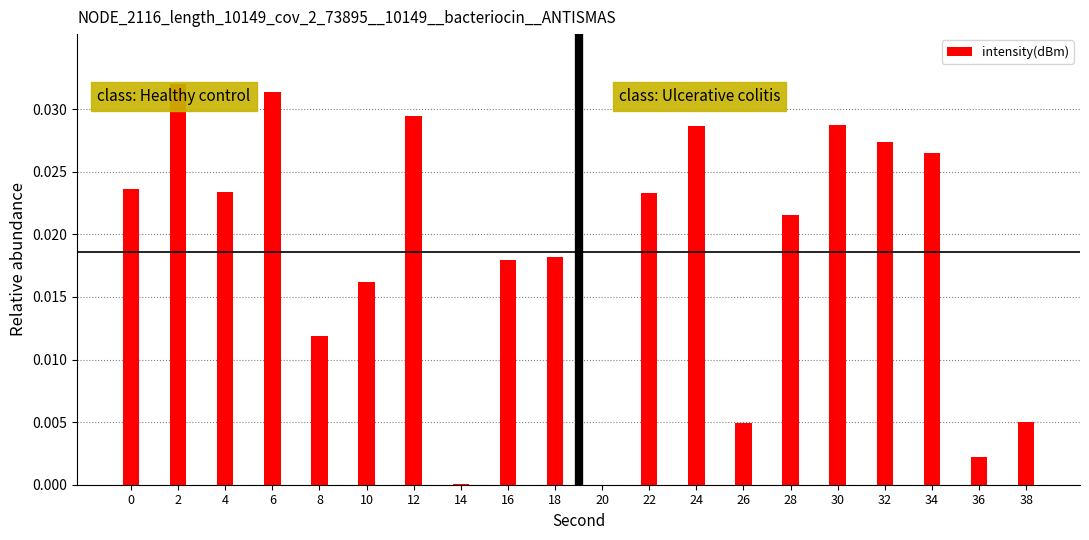

The value at 30 is 0.0. True or false?

True